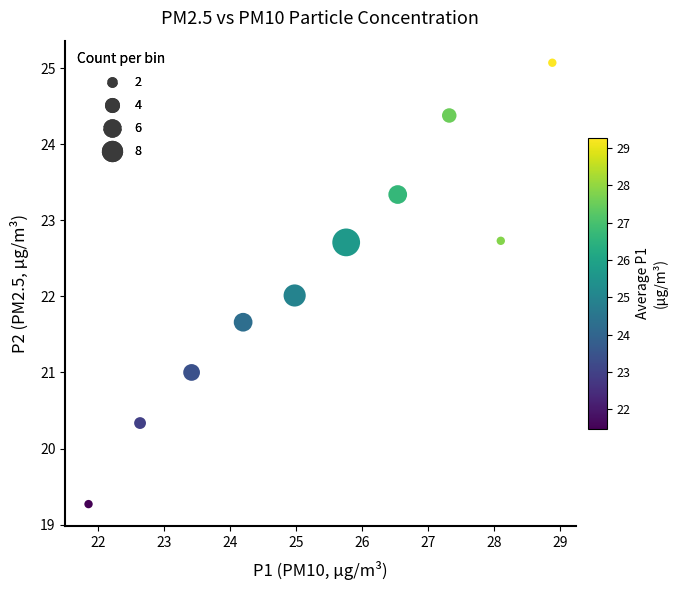

What is the range of Y values (max minus min)?

5.8